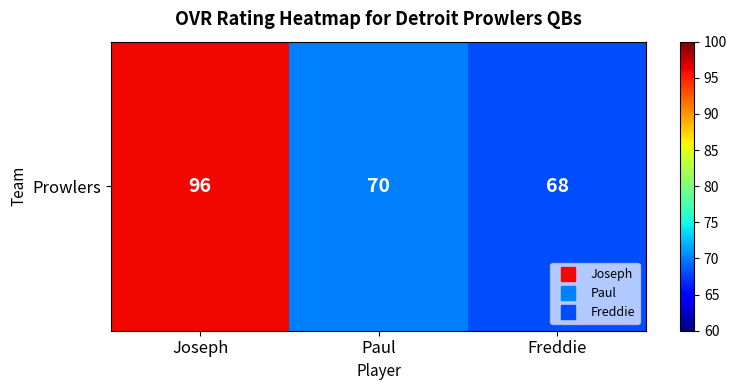

What is the greatest value displayed?

96